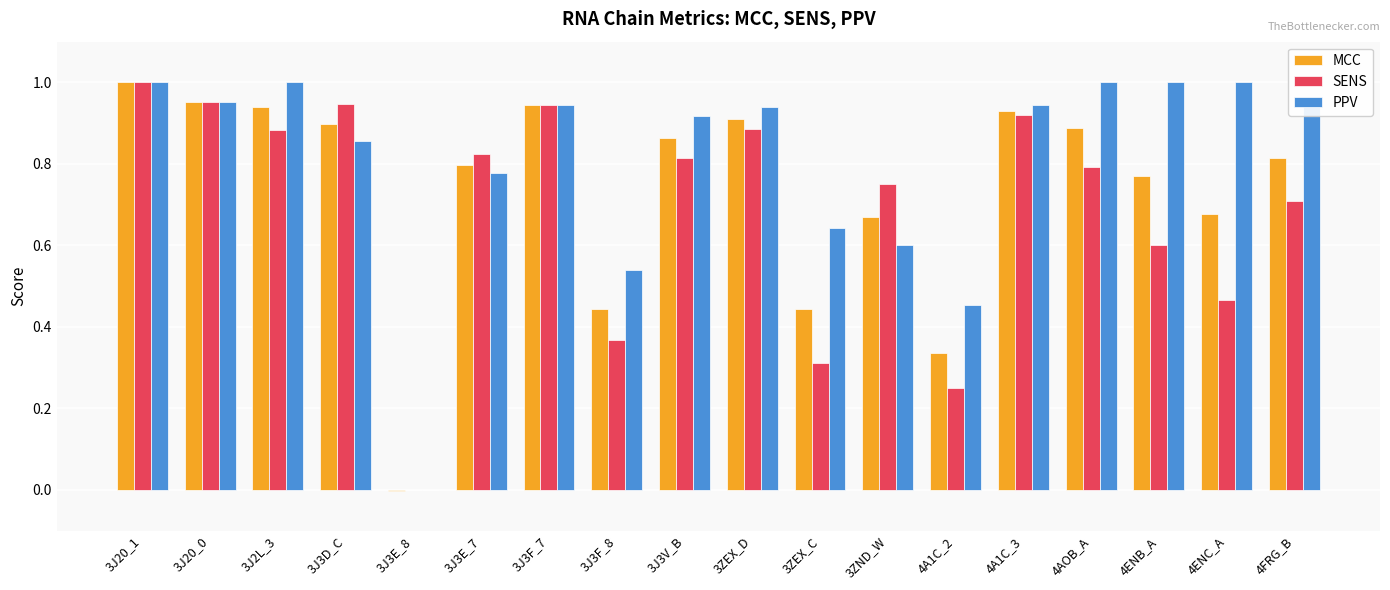

Which category has the highest value in the MCC series?

3J20_1